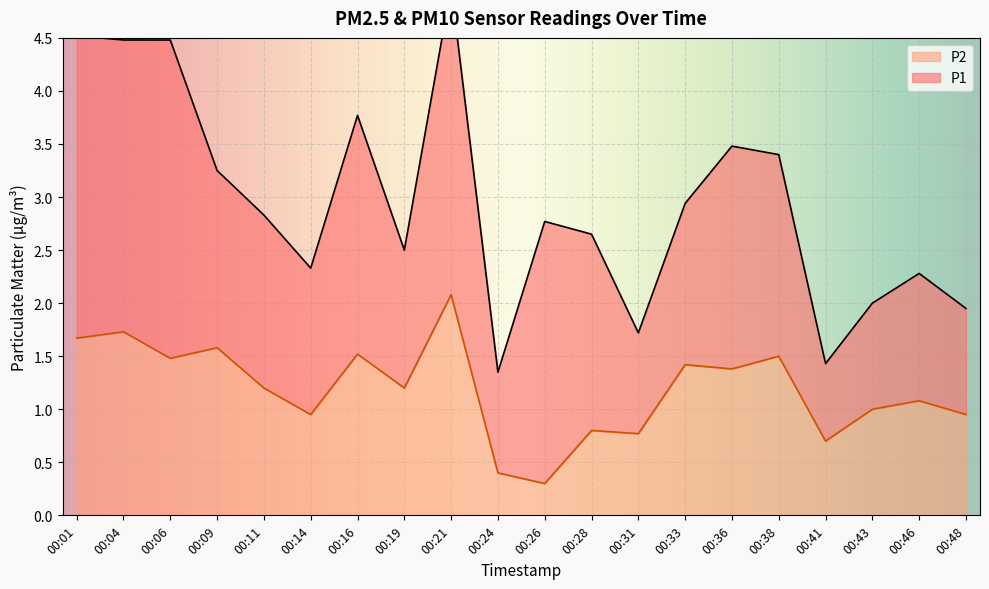

Where is the data nearest to the value 1?

00:43